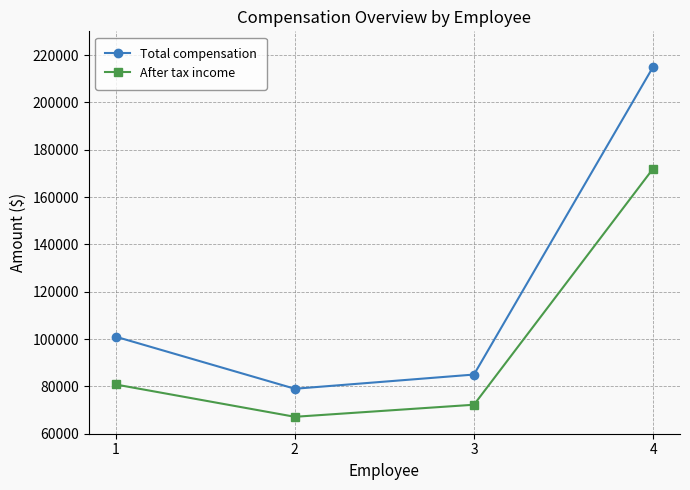

Rank the series at 3 from highest to lowest value.

Total compensation, After tax income